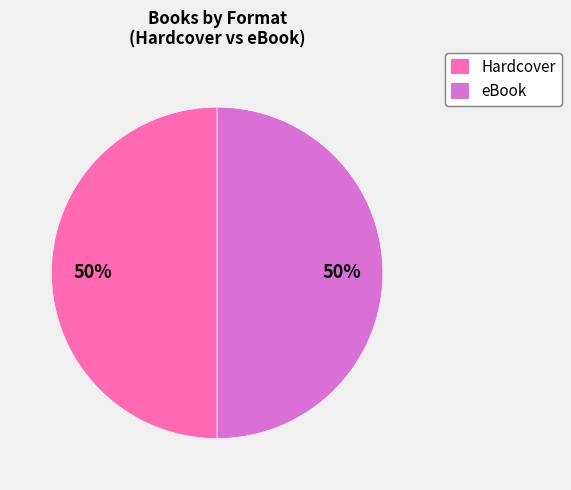

The eBook slice represents 59% of the pie. True or false?

False